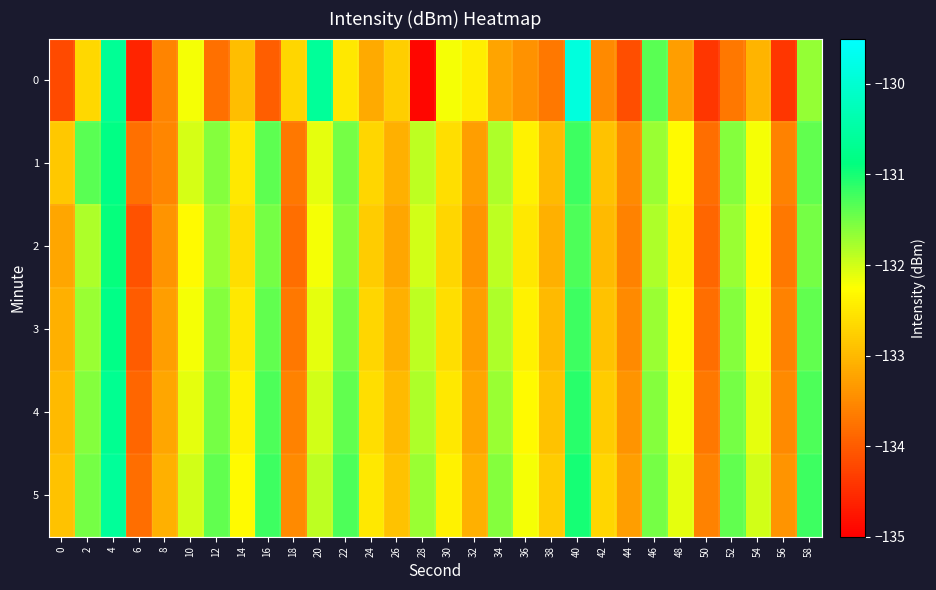

Reading right to left, what are all the values shown in this chart?

0: 58=-131.7	56=-134.4	54=-133.1	52=-133.7	50=-134.4	48=-133.3	46=-131.4	44=-134.2	42=-133.5	40=-129.9	38=-133.7	36=-133.4	34=-133.2	32=-132.4	30=-132.2	28=-134.9	26=-132.8	24=-133.2	22=-132.5	20=-130.6	18=-132.7	16=-134.0	14=-132.9	12=-133.8	10=-132.2	8=-133.6	6=-134.6	4=-130.7	2=-132.7	0=-134.2
1: 58=-131.4	56=-133.6	54=-132.2	52=-131.6	50=-133.8	48=-132.3	46=-131.7	44=-133.5	42=-132.9	40=-131.2	38=-133.0	36=-132.4	34=-131.8	32=-133.3	30=-132.6	28=-131.9	26=-133.1	24=-132.7	22=-131.5	20=-132.1	18=-133.7	16=-131.4	14=-132.5	12=-131.6	10=-132.0	8=-133.5	6=-133.8	4=-130.8	2=-131.4	0=-132.8
2: 58=-131.5	56=-133.7	54=-132.3	52=-131.7	50=-133.9	48=-132.4	46=-131.8	44=-133.6	42=-133.0	40=-131.3	38=-133.1	36=-132.5	34=-131.9	32=-133.4	30=-132.7	28=-132.0	26=-133.2	24=-132.8	22=-131.6	20=-132.2	18=-133.8	16=-131.5	14=-132.6	12=-131.7	10=-132.3	8=-133.4	6=-134.1	4=-130.9	2=-131.8	0=-133.2
3: 58=-131.4	56=-133.6	54=-132.2	52=-131.6	50=-133.8	48=-132.3	46=-131.7	44=-133.5	42=-132.9	40=-131.2	38=-133.0	36=-132.4	34=-131.8	32=-133.3	30=-132.6	28=-131.9	26=-133.1	24=-132.7	22=-131.5	20=-132.1	18=-133.7	16=-131.4	14=-132.5	12=-131.6	10=-132.2	8=-133.3	6=-134.0	4=-130.8	2=-131.7	0=-133.1
4: 58=-131.3	56=-133.5	54=-132.1	52=-131.5	50=-133.7	48=-132.2	46=-131.6	44=-133.4	42=-132.8	40=-131.1	38=-132.9	36=-132.3	34=-131.7	32=-133.2	30=-132.5	28=-131.8	26=-133.0	24=-132.6	22=-131.4	20=-132.0	18=-133.6	16=-131.3	14=-132.4	12=-131.5	10=-132.1	8=-133.2	6=-133.9	4=-130.7	2=-131.6	0=-133.0
5: 58=-131.2	56=-133.4	54=-132.0	52=-131.4	50=-133.6	48=-132.1	46=-131.5	44=-133.3	42=-132.7	40=-131.0	38=-132.8	36=-132.2	34=-131.6	32=-133.1	30=-132.4	28=-131.7	26=-132.9	24=-132.5	22=-131.3	20=-131.9	18=-133.5	16=-131.2	14=-132.3	12=-131.4	10=-132.0	8=-133.1	6=-133.8	4=-130.6	2=-131.5	0=-132.9